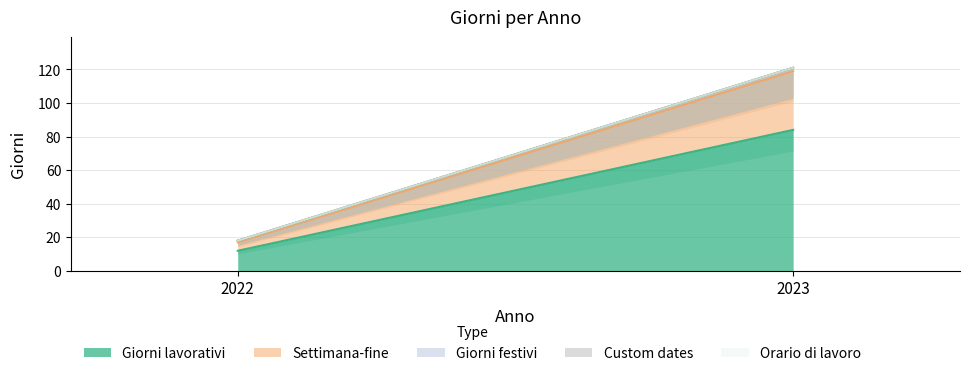

What is the value of the Giorni festivi point at the 2nd from the left?

2